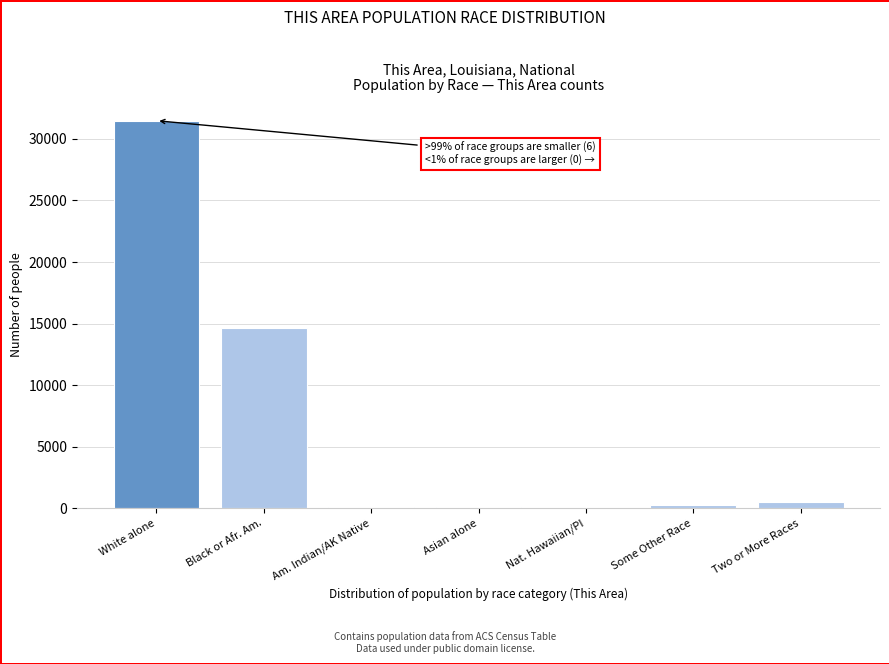

The value at Black or Afr. Am. is 14625. True or false?

True